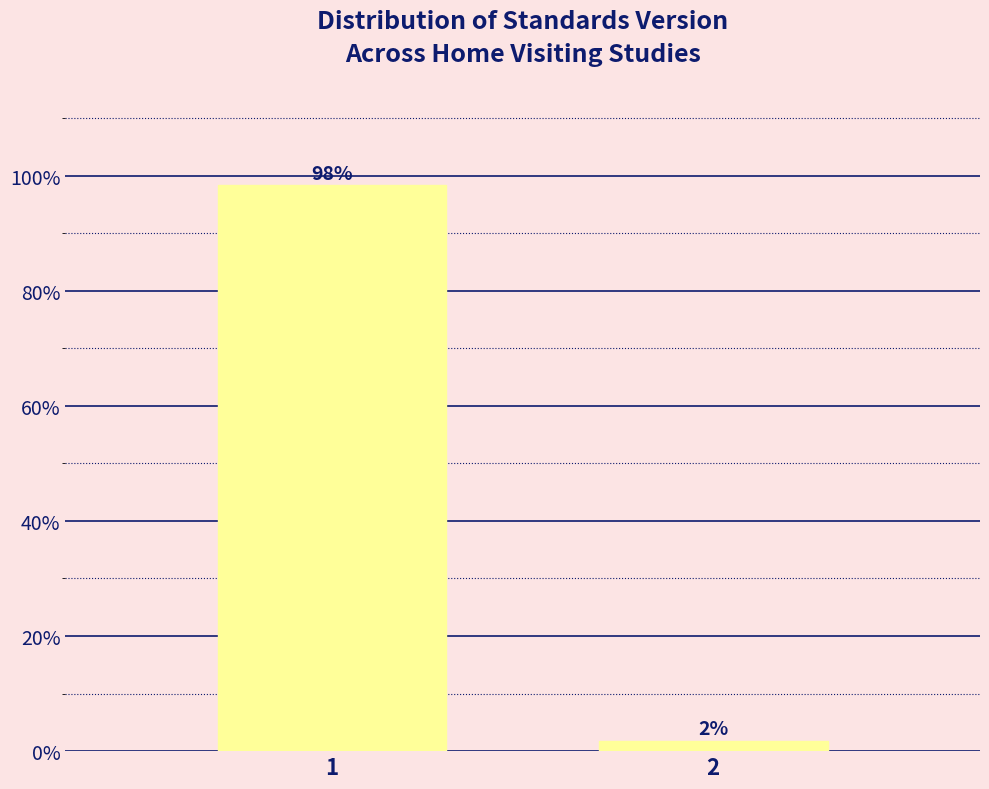

What is the greatest value displayed?

98.3